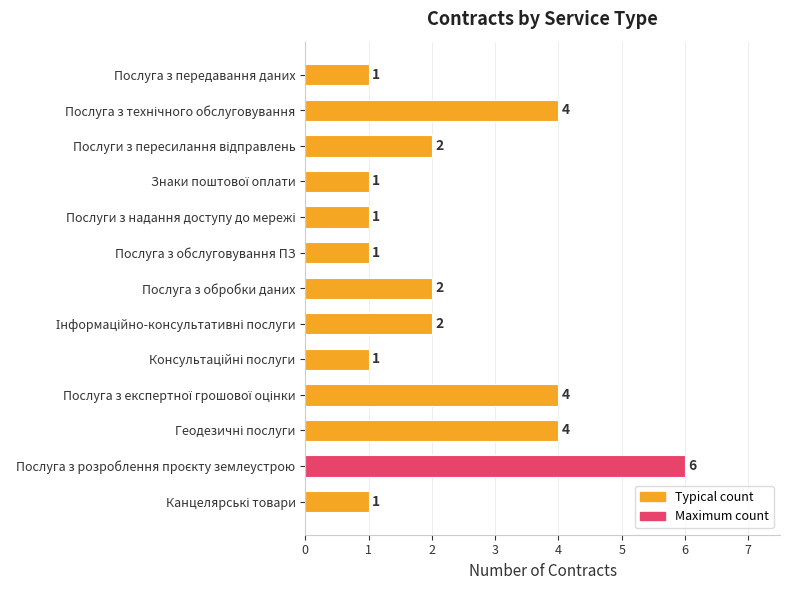

What is the label of the 8th bar from the bottom?

Послуга з обслуговування ПЗ